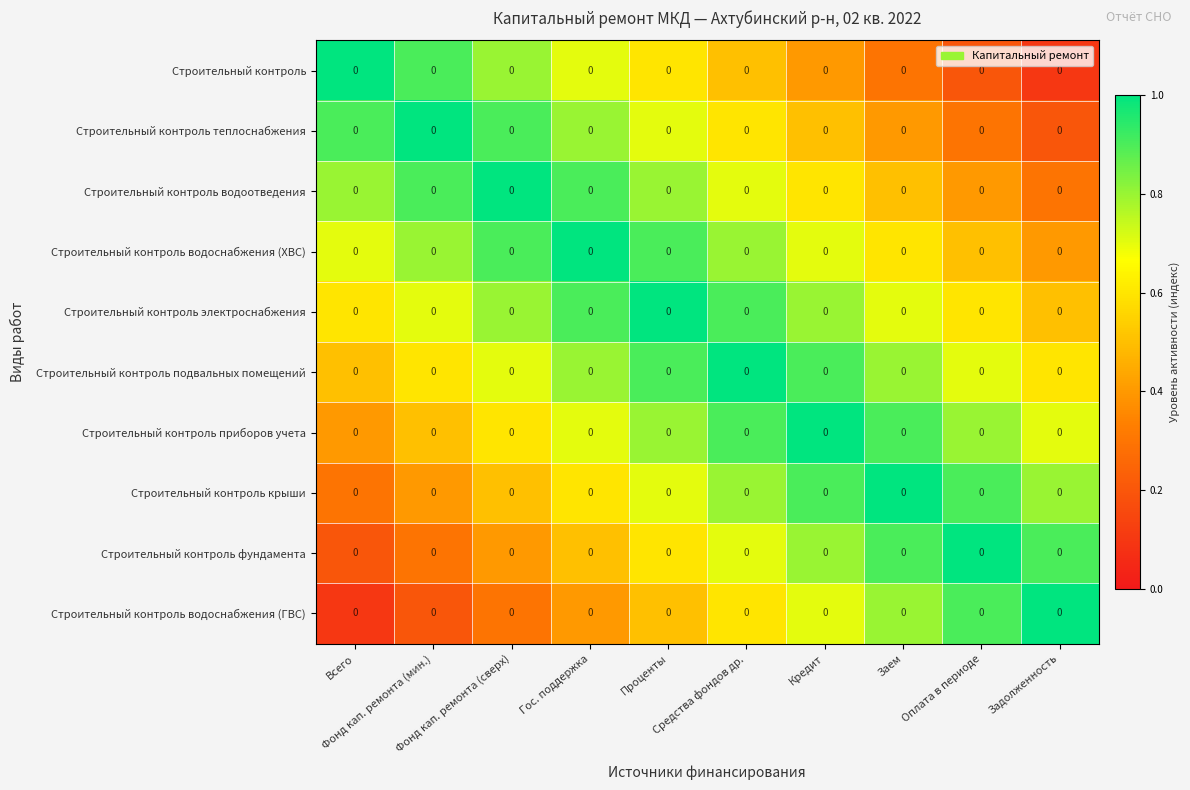

List the labels in order of Строительный контроль водоотведения value, smallest first.

Задолженность, Оплата в периоде, Заем, Кредит, Средства фондов др., Всего, Проценты, Гос. поддержка, Фонд кап. ремонта (мин.), Фонд кап. ремонта (сверх)